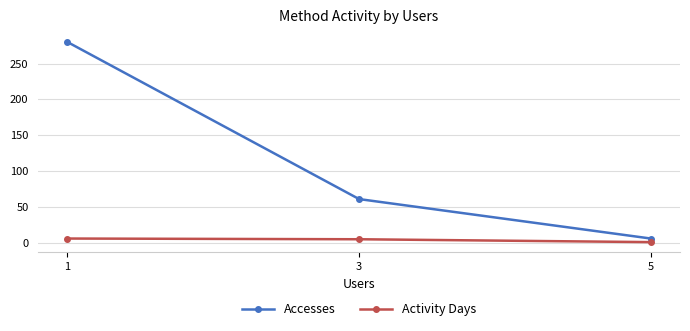

What is the sum of the Accesses values at 5 and 1?

286